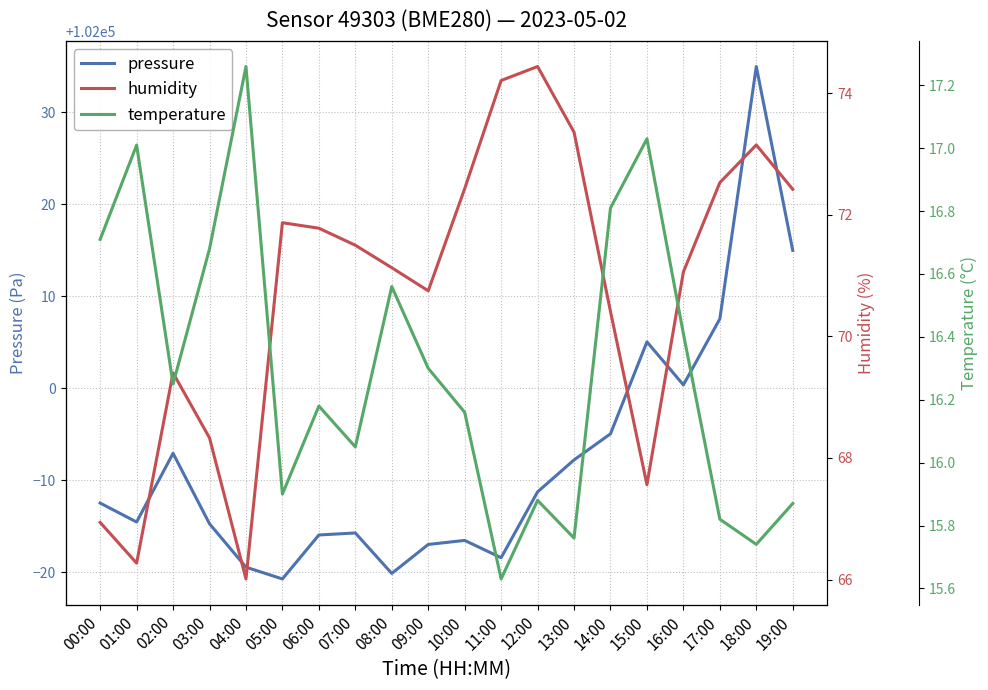

The value of humidity at 04:00 is 109.1. True or false?

False